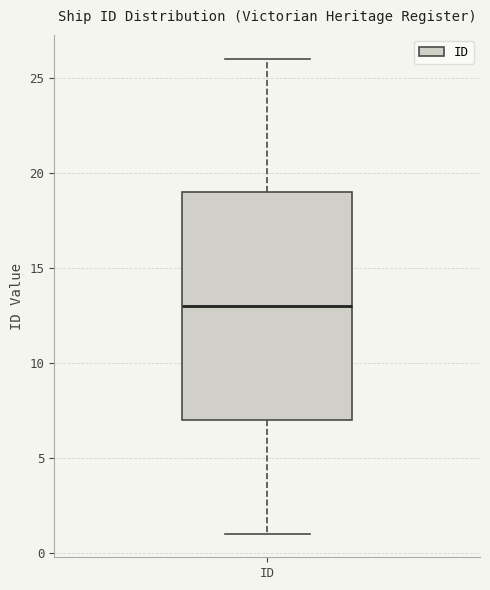

Read this box plot against the y-axis: the position of the median line, the range covered by the box, and the ends of both whiskers. The values are not printed on the chart, so give them approximately, as read against the axis.

median 13, box 7 to 19, whiskers 1 to 26